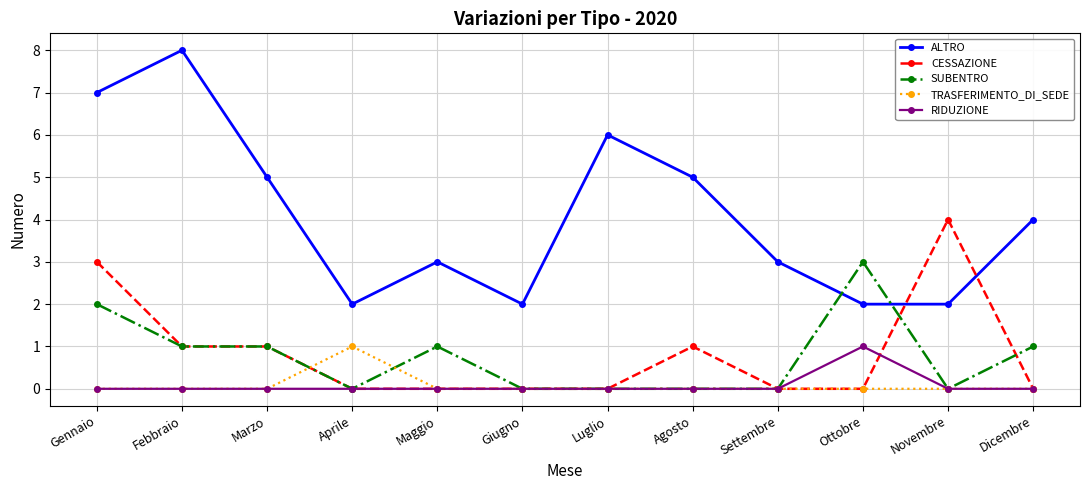

Reading right to left, extract all data points from this chart.

ALTRO: 4	2	2	3	5	6	2	3	2	5	8	7
CESSAZIONE: 0	4	0	0	1	0	0	0	0	1	1	3
SUBENTRO: 1	0	3	0	0	0	0	1	0	1	1	2
TRASFERIMENTO_DI_SEDE: 0	0	0	0	0	0	0	0	1	0	0	0
RIDUZIONE: 0	0	1	0	0	0	0	0	0	0	0	0